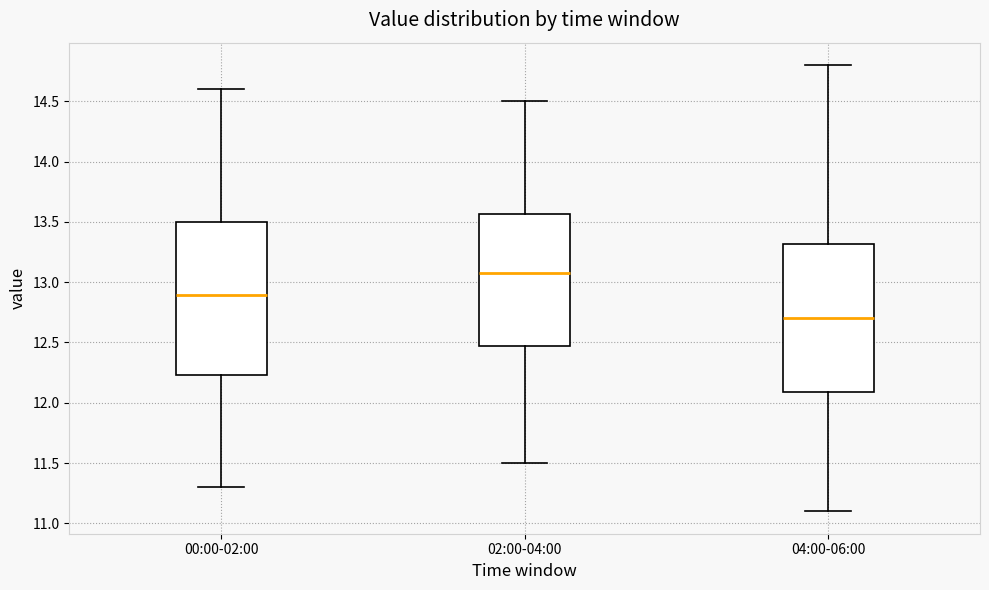

Where is the lower edge of the box for 00:00-02:00 on the y-axis? The values are not printed on the chart, so give them approximately, as read against the axis.

12.25